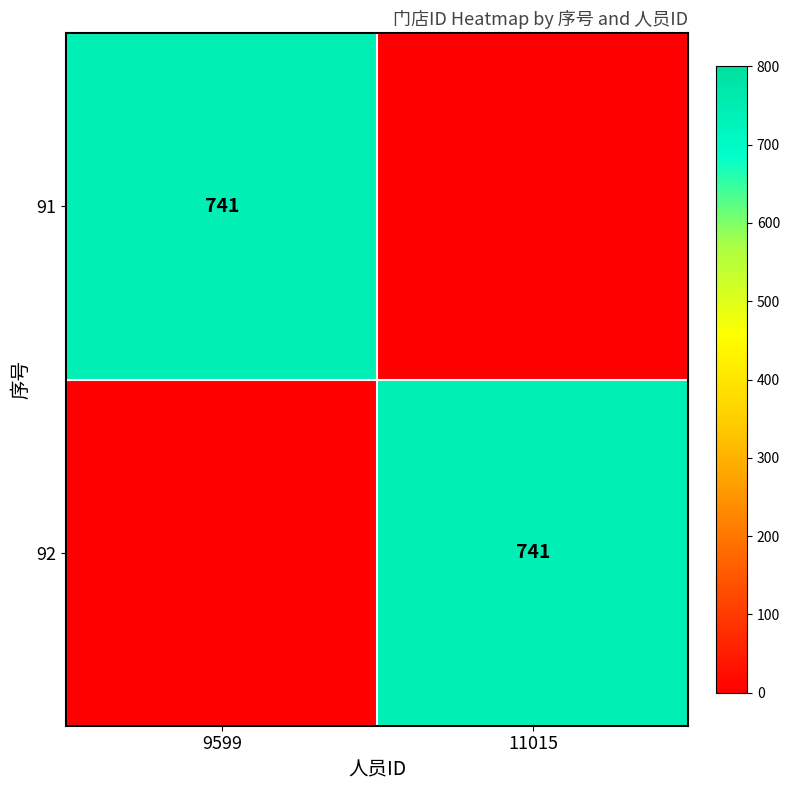

The 92 series shows 741 at 11015. True or false?

True